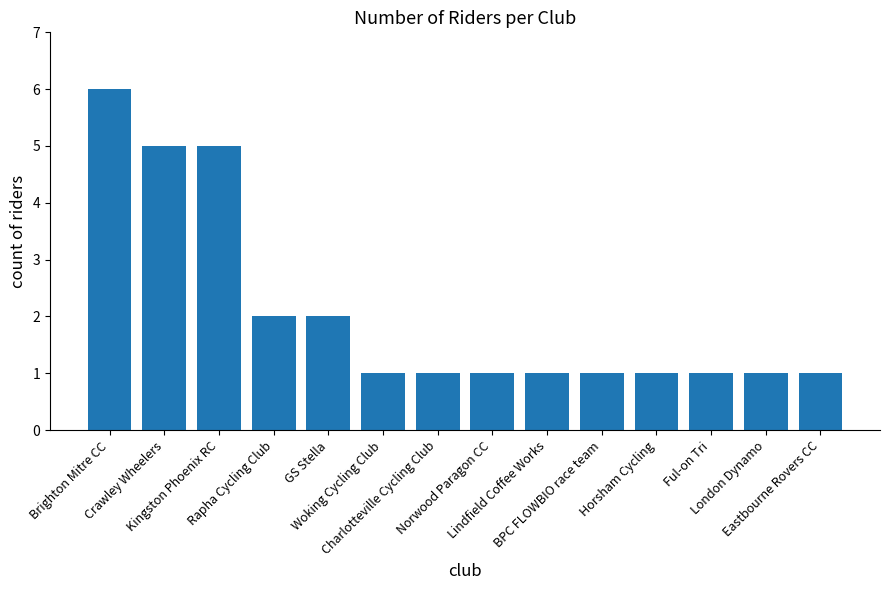

The value at Charlotteville Cycling Club is 0. True or false?

False